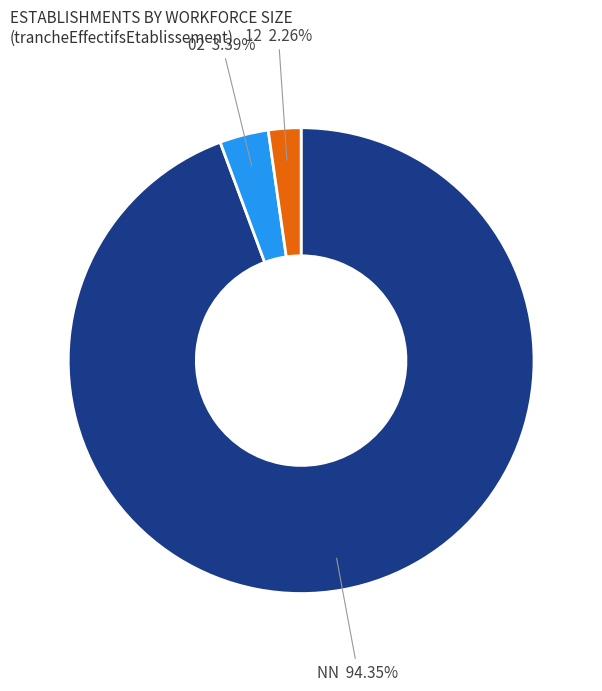

Do 02 and NN together represent more than half of the pie?

Yes